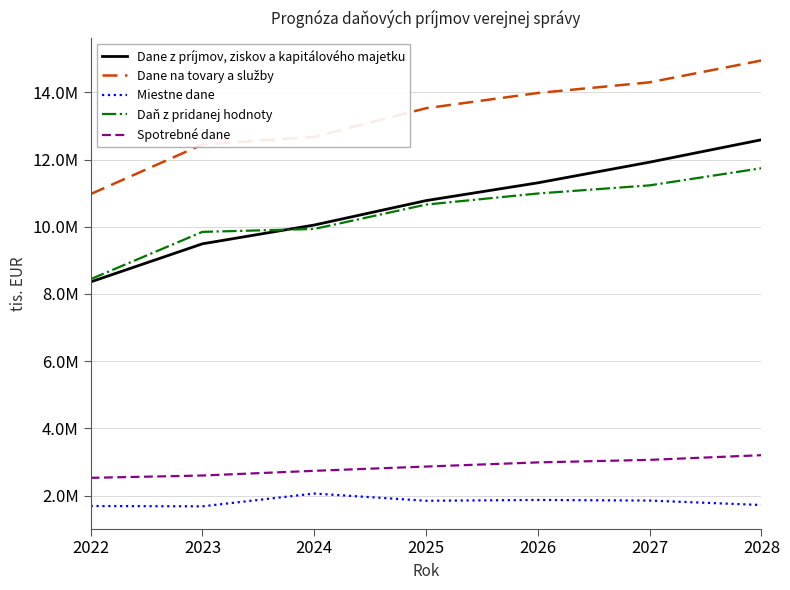

Which category has the lowest value in the Spotrebné dane series?

2022